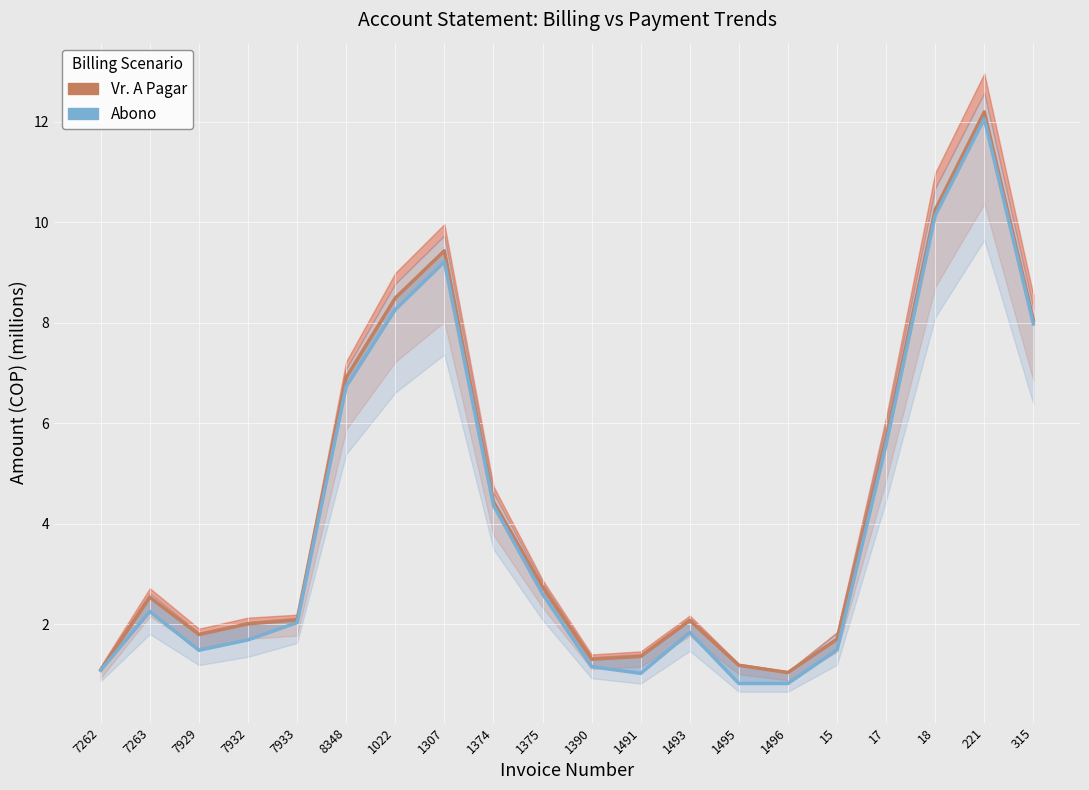

What is the average value of the Abono series?

4.1